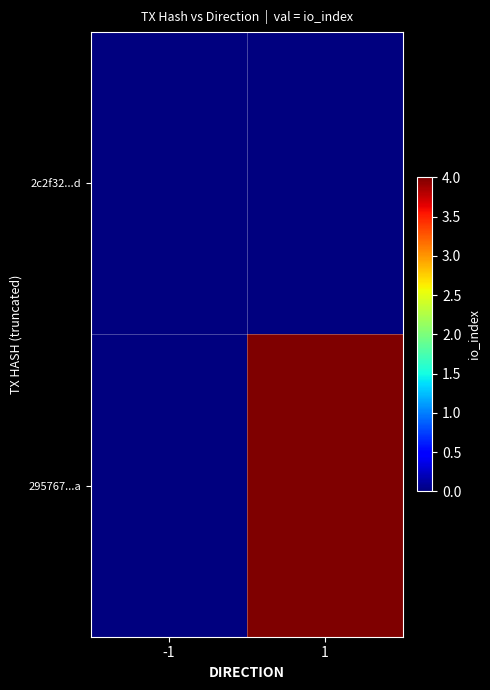

List the series in order of their overall mean, highest first.

295767...a, 2c2f32...d